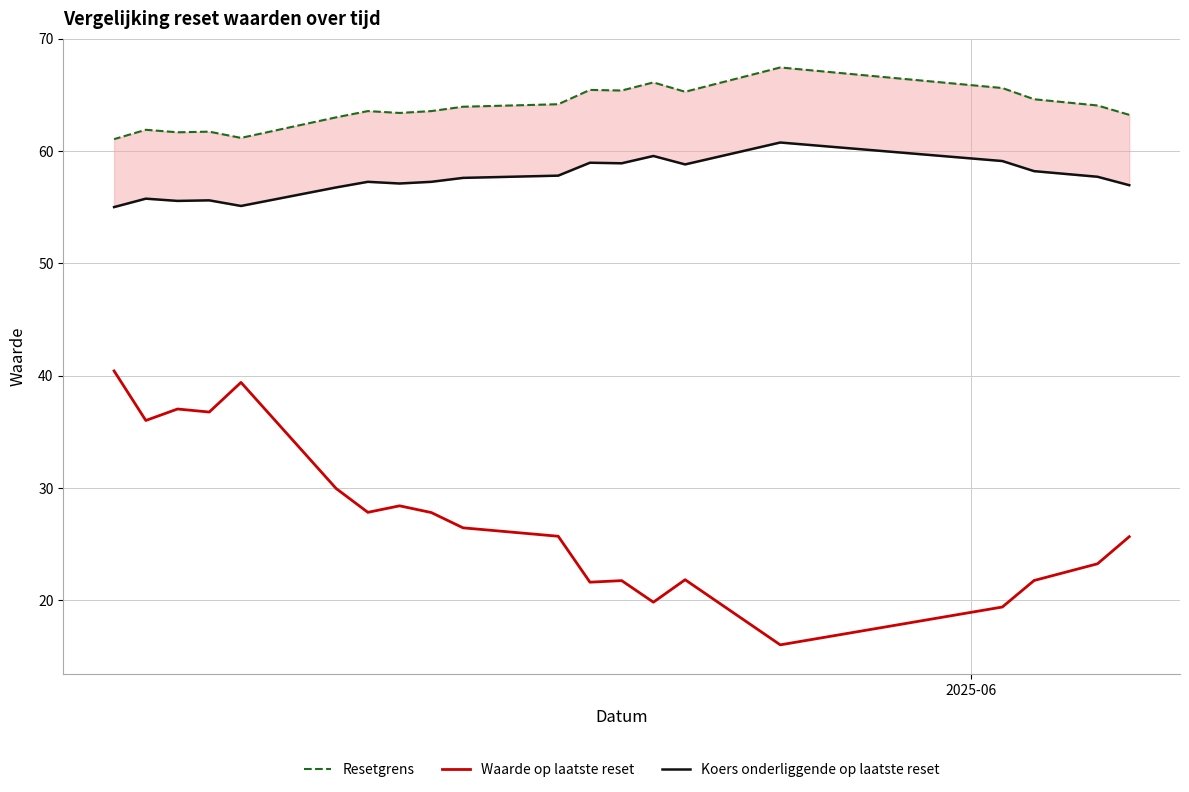

True or false: Waarde op laatste reset and Resetgrens intersect in this chart.

False